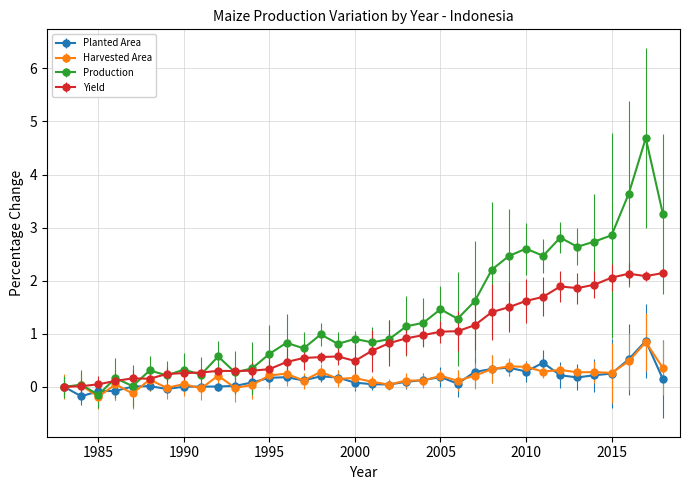

True or false: Production has more than 1 points higher than both neighbors.

True